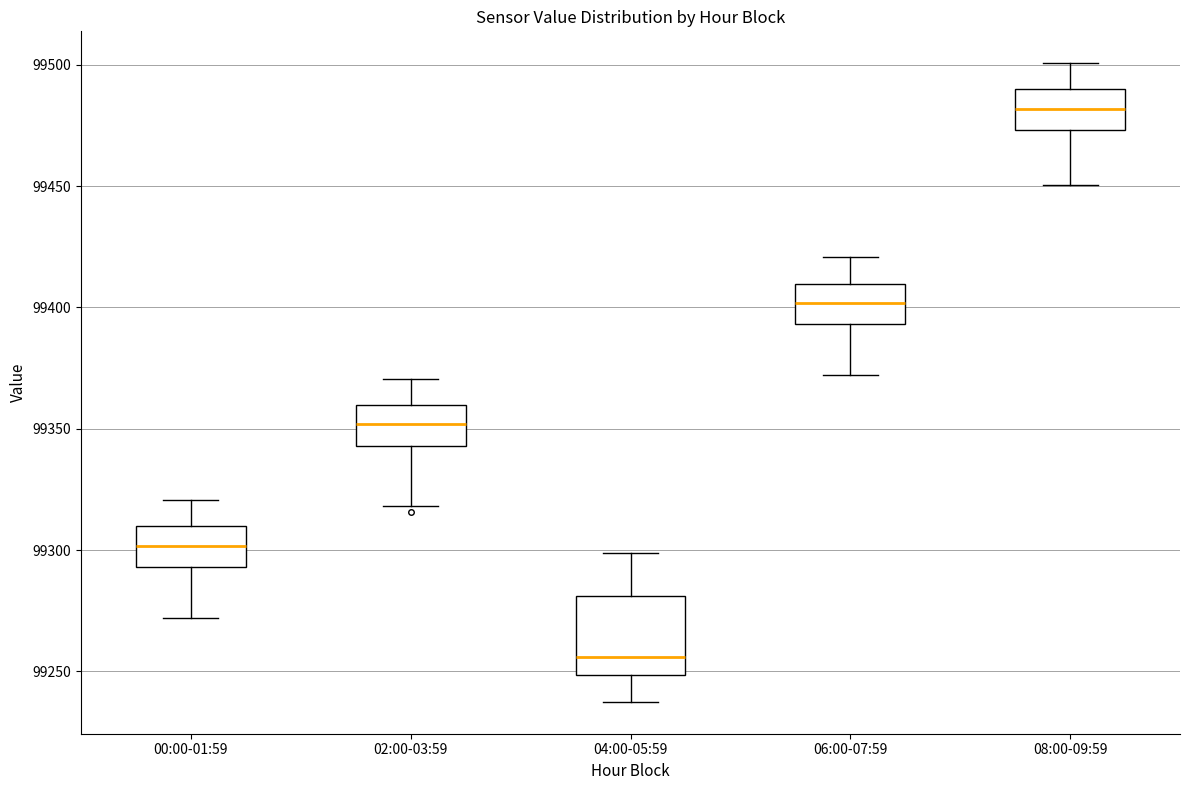

Reading left to right, transcribe this box plot: for each box, give where its median line is, the range the box spans, and where its two whiskers end, as read against the y-axis. The values are not printed on the chart, so give them approximately, as read against the axis.

00:00-01:59: median 99300, box 99295 to 99310, whiskers 99270 to 99320
02:00-03:59: median 99350, box 99345 to 99360, whiskers 99320 to 99370
04:00-05:59: median 99255, box 99250 to 99280, whiskers 99235 to 99300
06:00-07:59: median 99400, box 99395 to 99410, whiskers 99370 to 99420
08:00-09:59: median 99480, box 99475 to 99490, whiskers 99450 to 99500